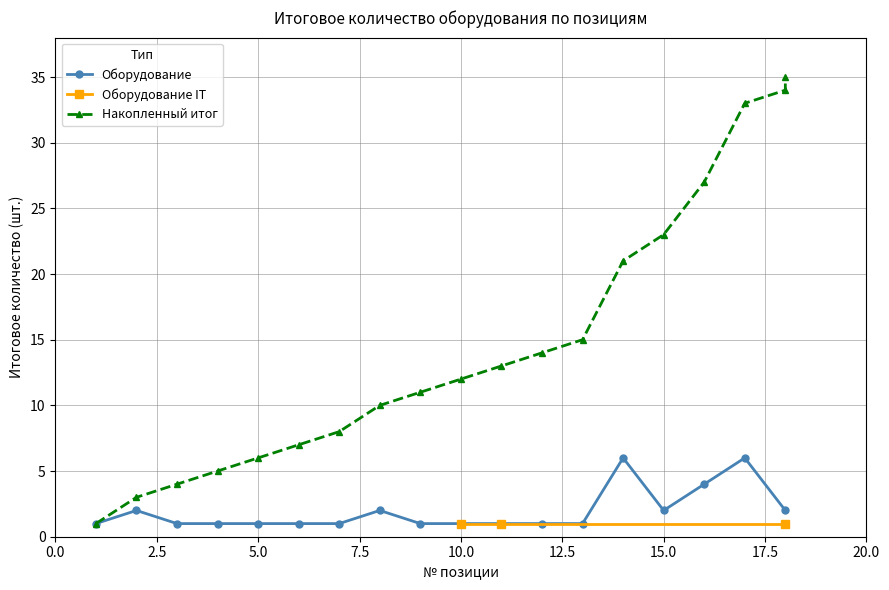

True or false: Оборудование has more than 2 points higher than both neighbors.

True